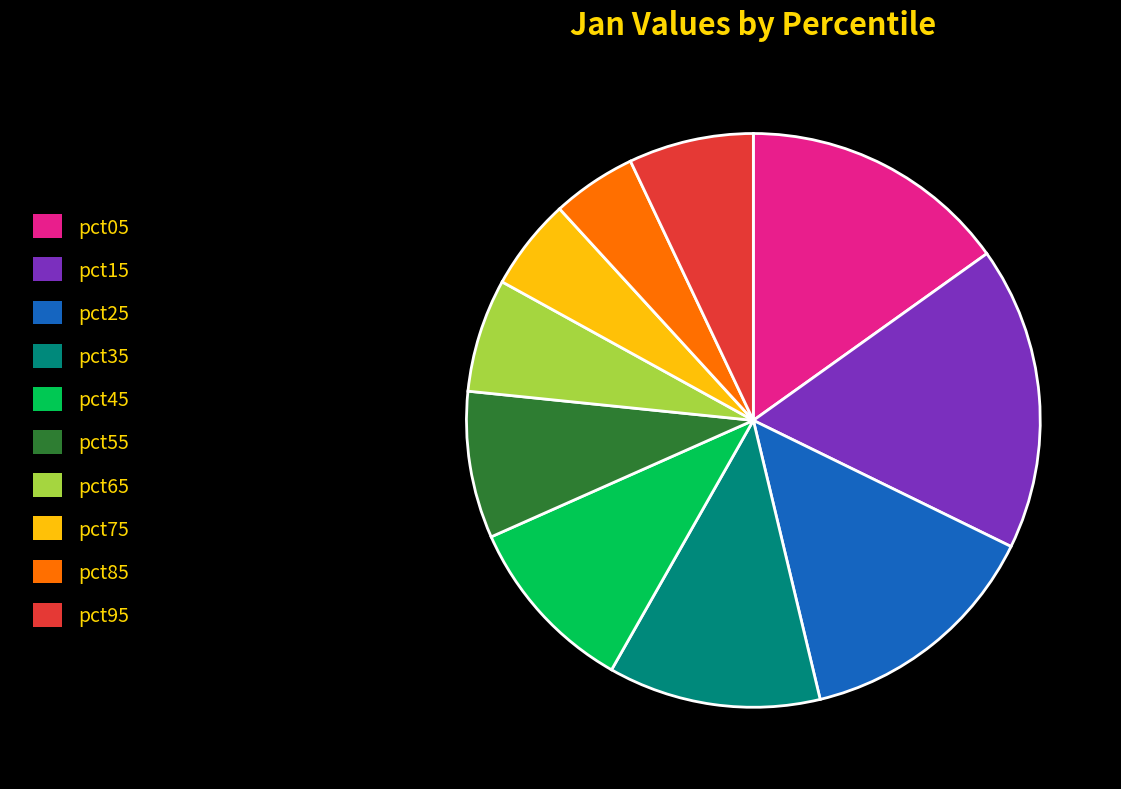

True or false: pct15 accounts for 24% of the total.

False